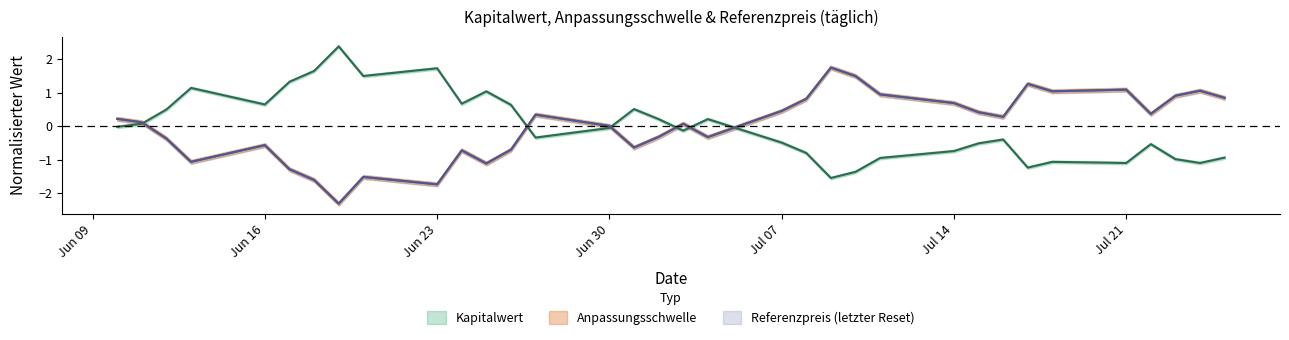

Count the number of data series in this chart.

3